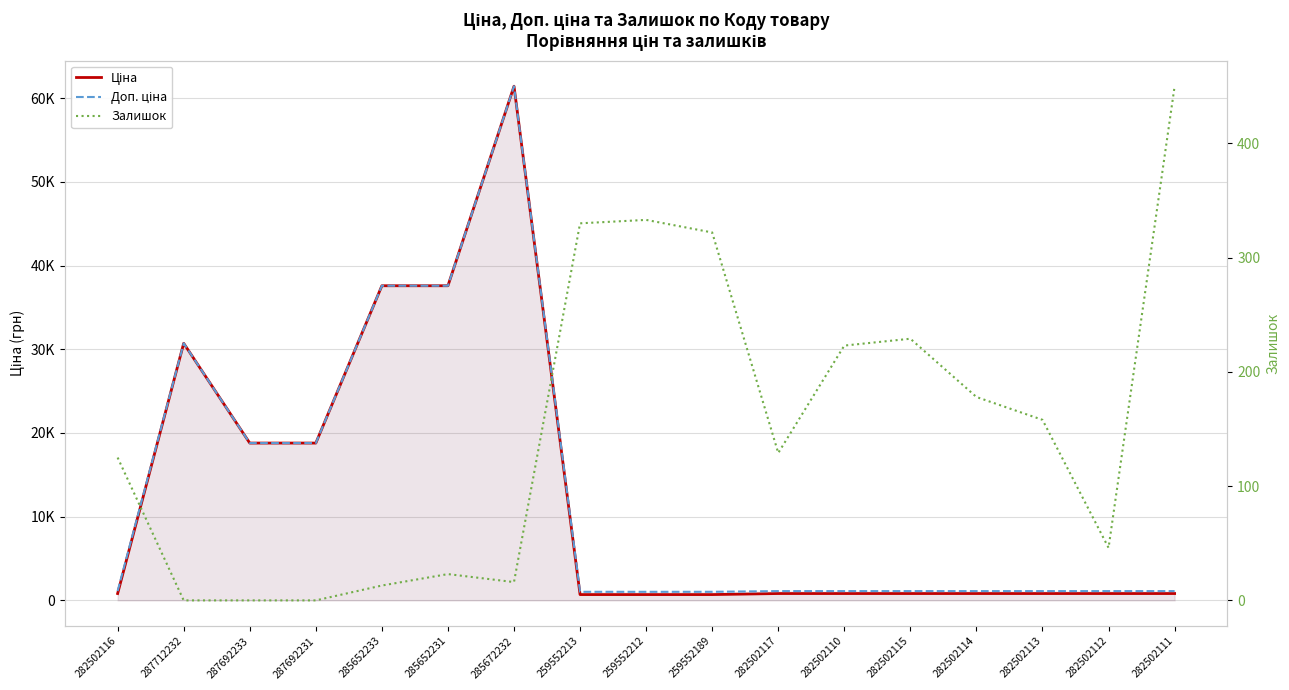

What position from the left is 282502113?

15